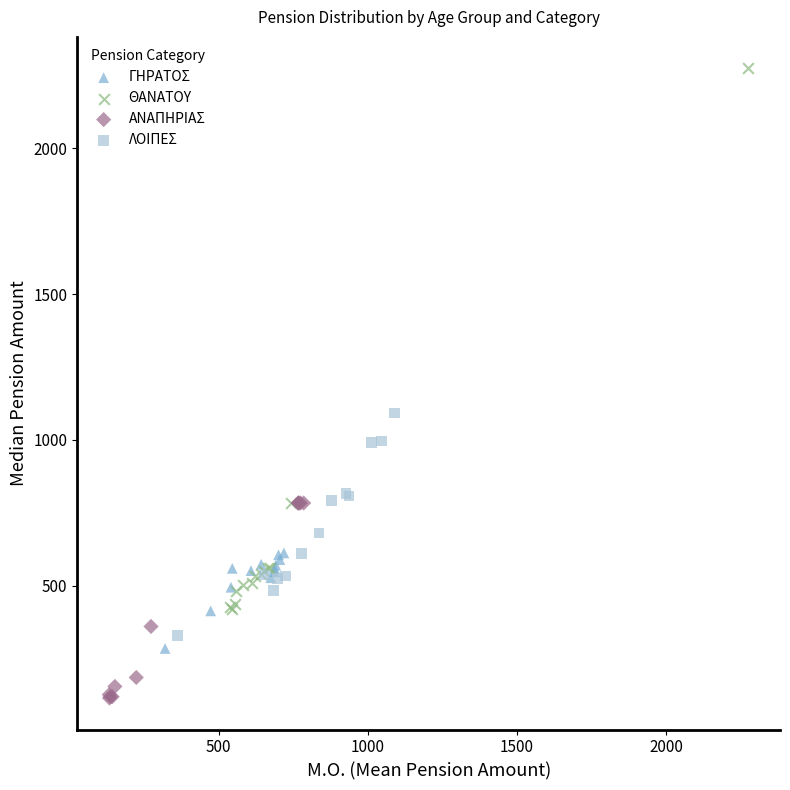

Which series reaches the maximum Y coordinate?

ΘΑΝΑΤΟΥ